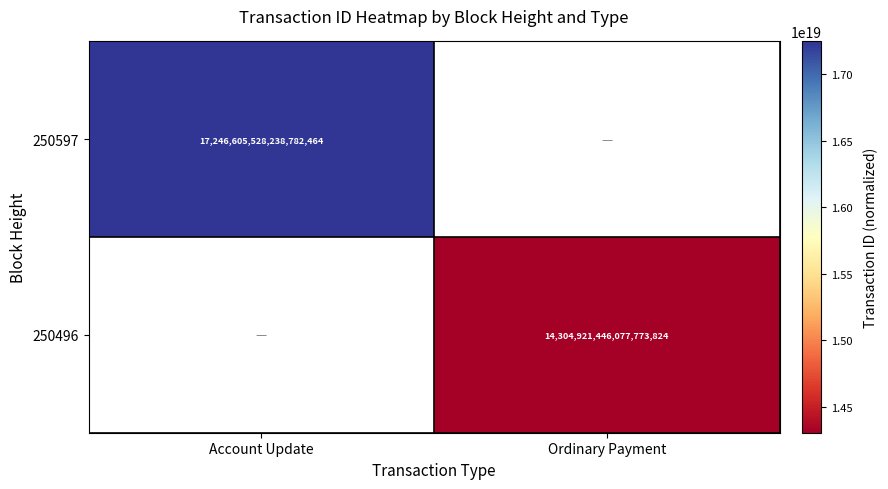

The value of 250496 at Ordinary Payment is 14304921446077773824. True or false?

True